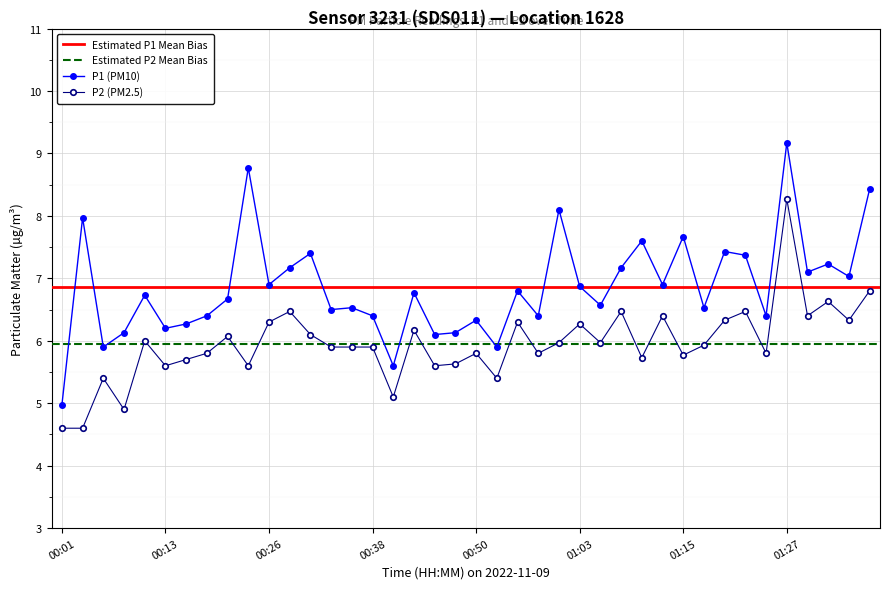

Reading left to right, transcribe all the data shown in this chart.

P1: 5.0	8.0	5.9	6.1	6.7	6.2	6.3	6.4	6.7	8.8	6.9	7.2	7.4	6.5	6.5	6.4	5.6	6.8	6.1	6.1	6.3	5.9	6.8	6.4	8.1	6.9	6.6	7.2	7.6	6.9	7.7	6.5	7.4	7.4	6.4	9.2	7.1	7.2	7.0	8.4
P2: 4.6	4.6	5.4	4.9	6.0	5.6	5.7	5.8	6.1	5.6	6.3	6.5	6.1	5.9	5.9	5.9	5.1	6.2	5.6	5.6	5.8	5.4	6.3	5.8	6.0	6.3	6.0	6.5	5.7	6.4	5.8	5.9	6.3	6.5	5.8	8.3	6.4	6.6	6.3	6.8